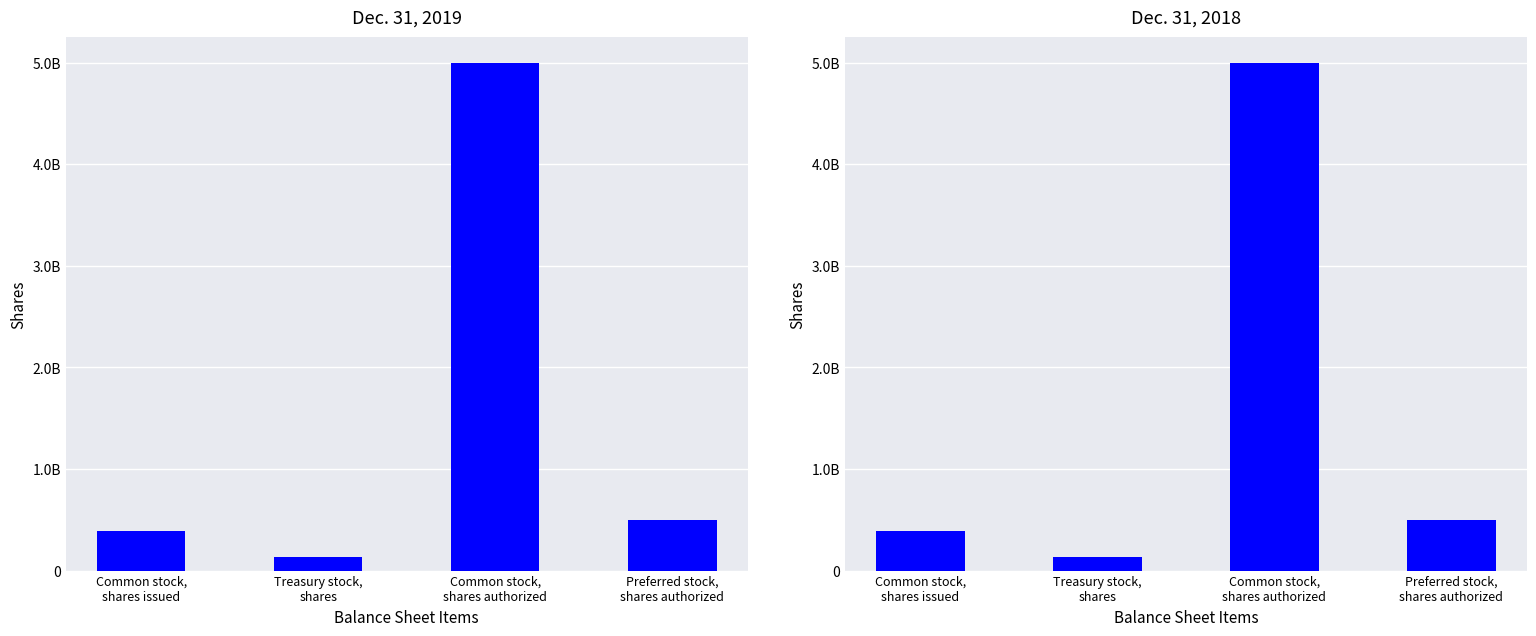

What is the sum of all Dec. 31, 2018 values?

6025255930